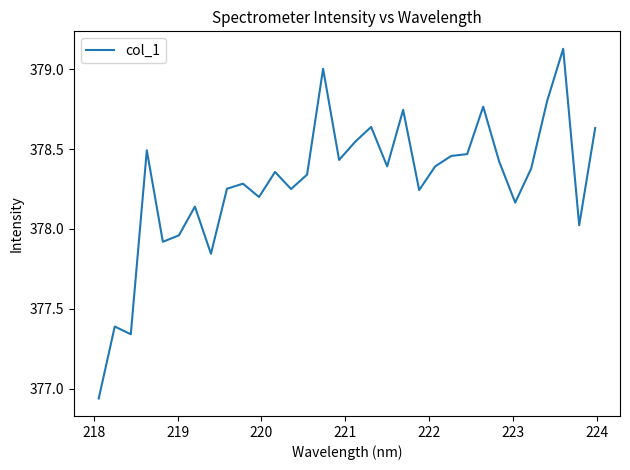

What is the difference between the maximum and minimum values?

2.2